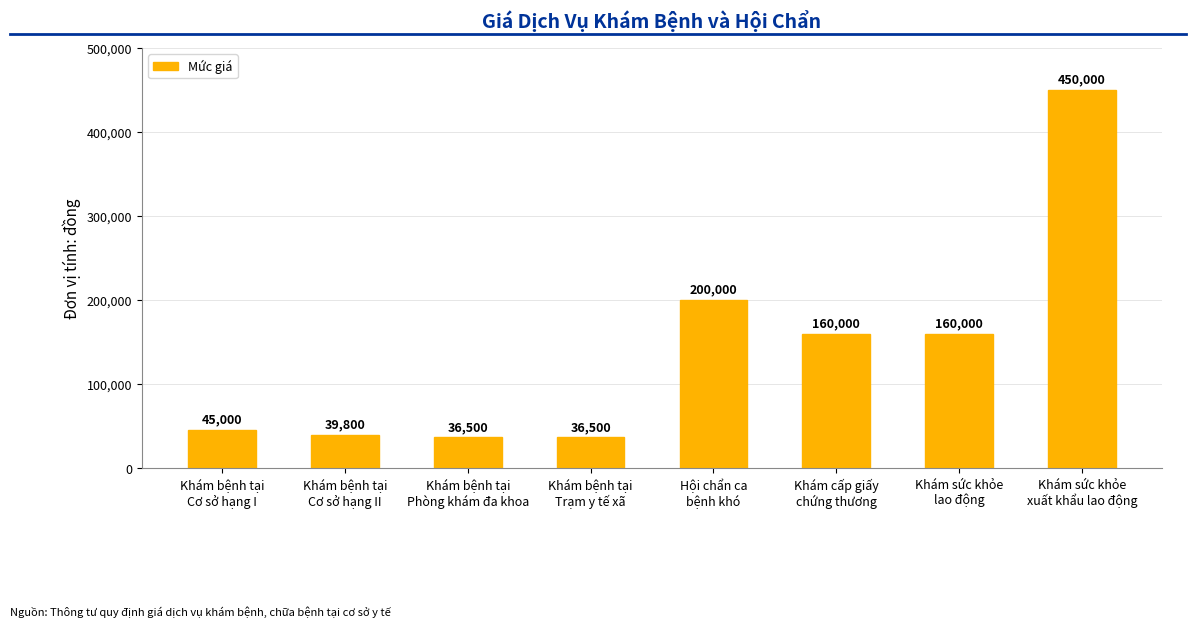

What position from the left is Khám cấp giấy
chứng thương?

6